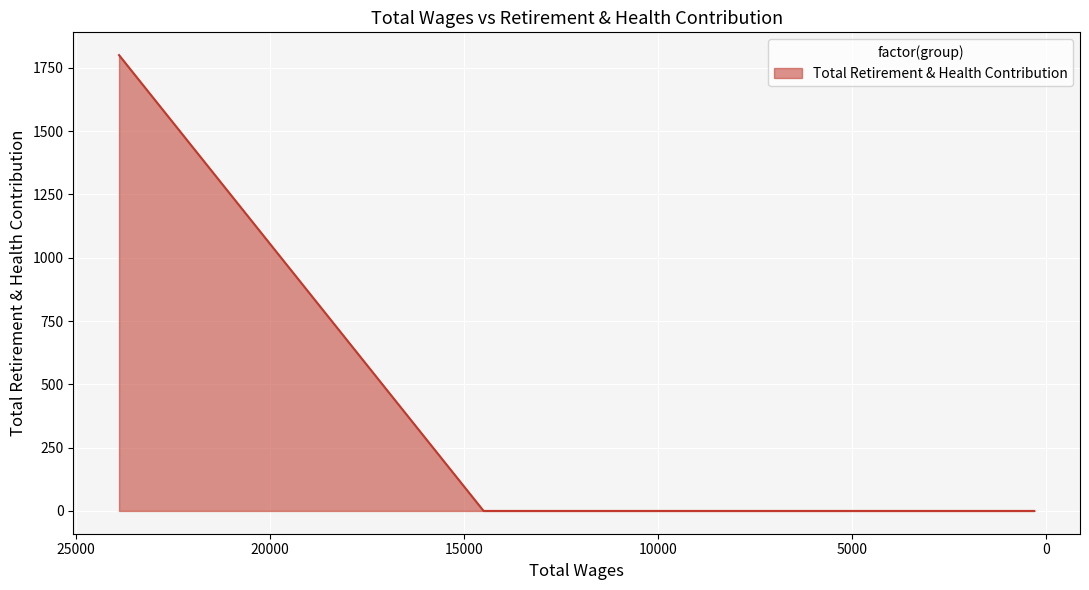

List the labels in order of value, largest first.

23892.0, 14497.0, 13081.0, 10802.0, 8890.0, 3966.0, 306.0